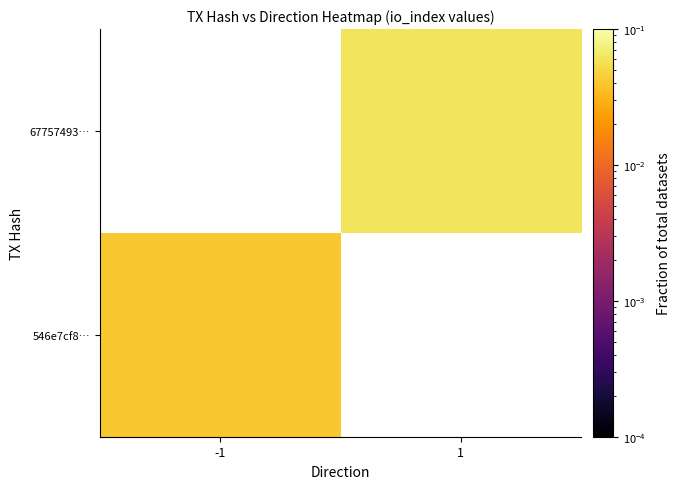

List the labels in order of 546e7cf8… value, largest first.

-1, 1